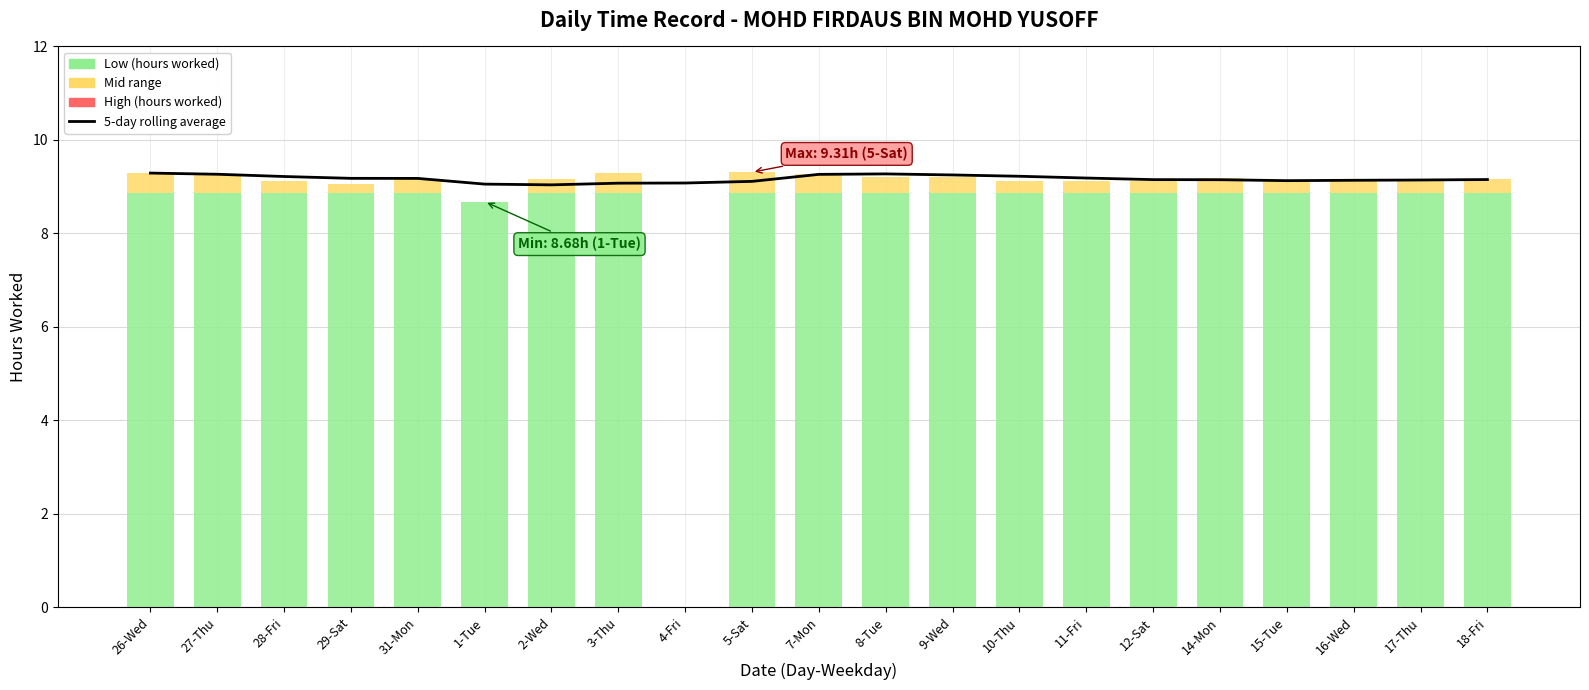

Is it true that the value at 17-Thu is 5.9?

False